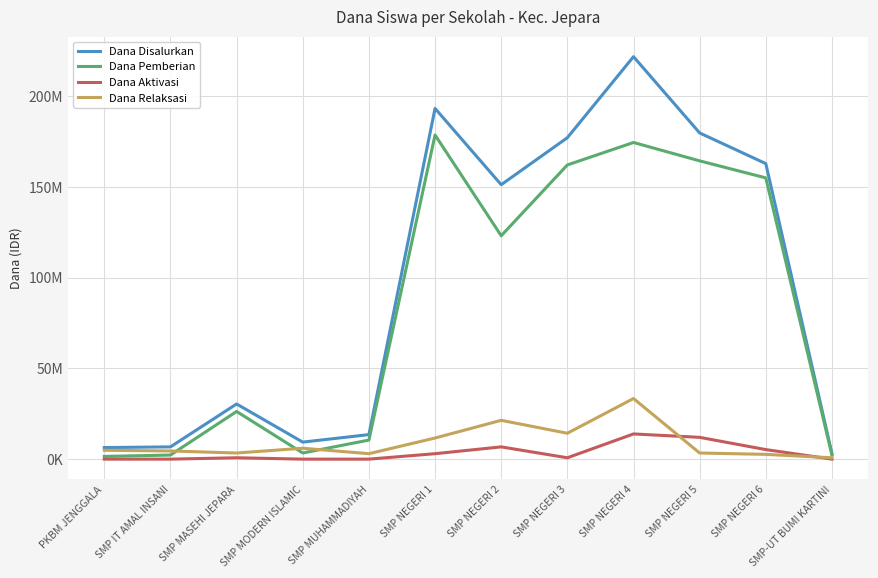

What is the average value of the Dana Pemberian series?

83593750